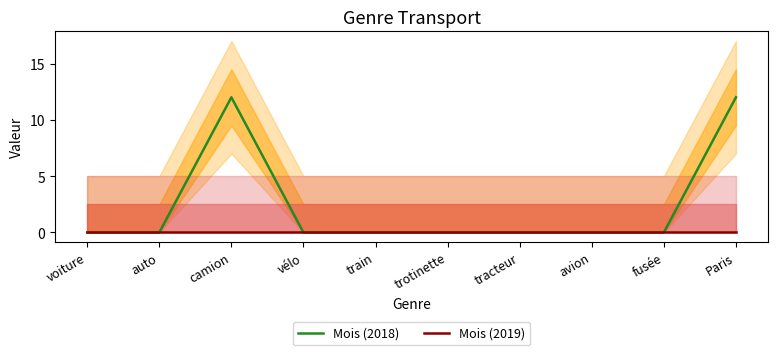

Reading left to right, list all the values displayed in this chart.

Mois (2018): 0	0	12	0	0	0	0	0	0	12
Mois (2019): 0	0	0	0	0	0	0	0	0	0